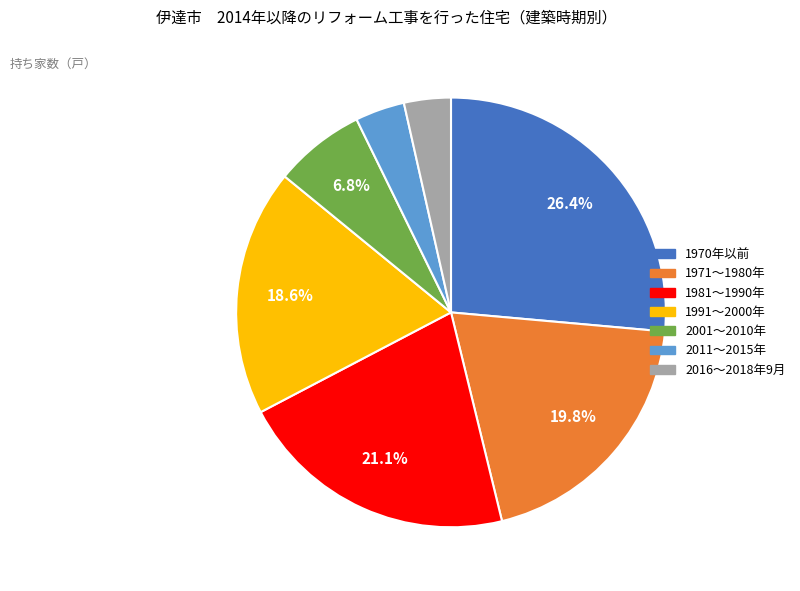

What is the largest slice in the pie chart?

1970年以前